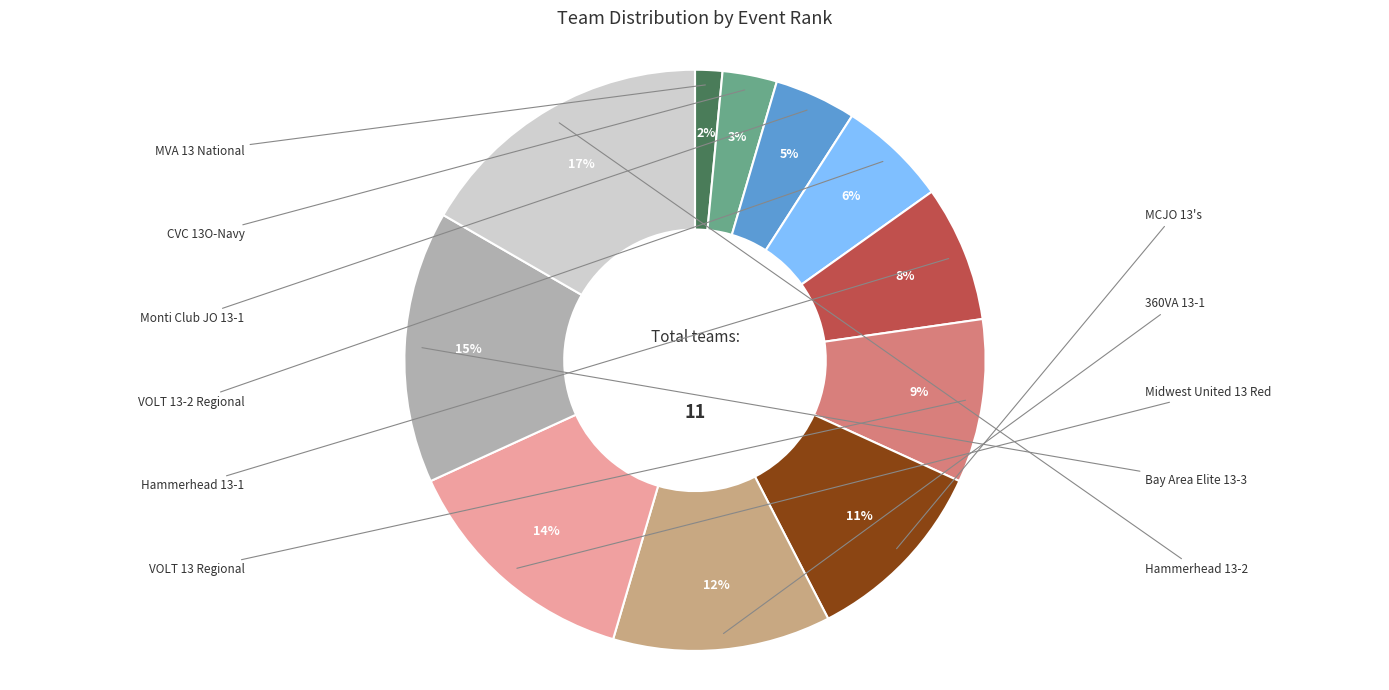

To the nearest percent, what is the average slice percentage?

9%